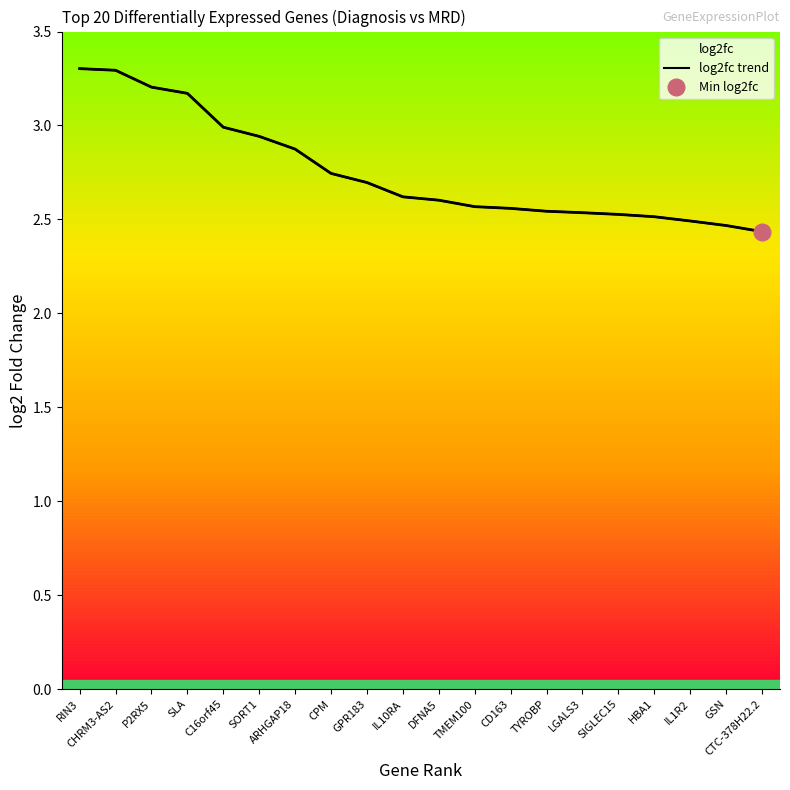

The chart shows a value of 1.4 at ARHGAP18. True or false?

False